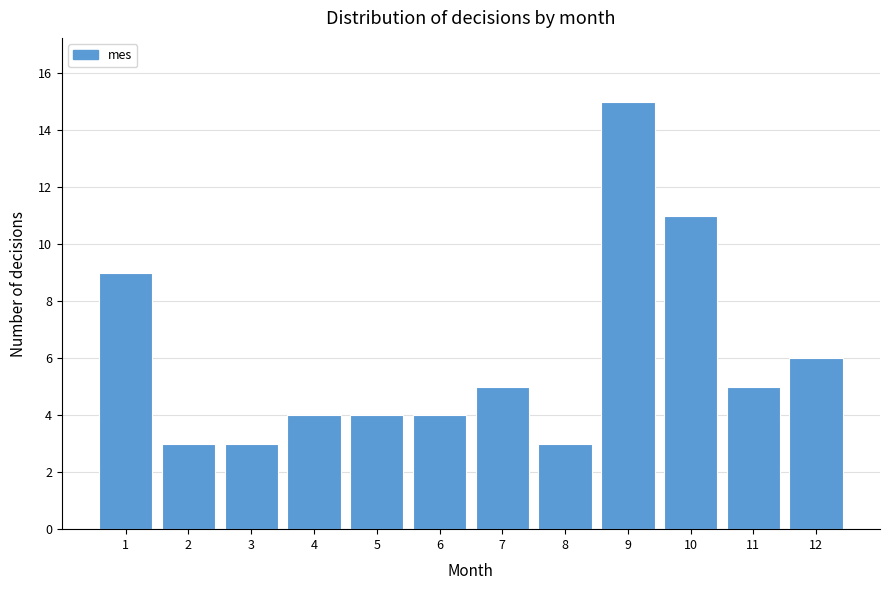

Reading left to right, extract all data points from this chart.

9	3	3	4	4	4	5	3	15	11	5	6